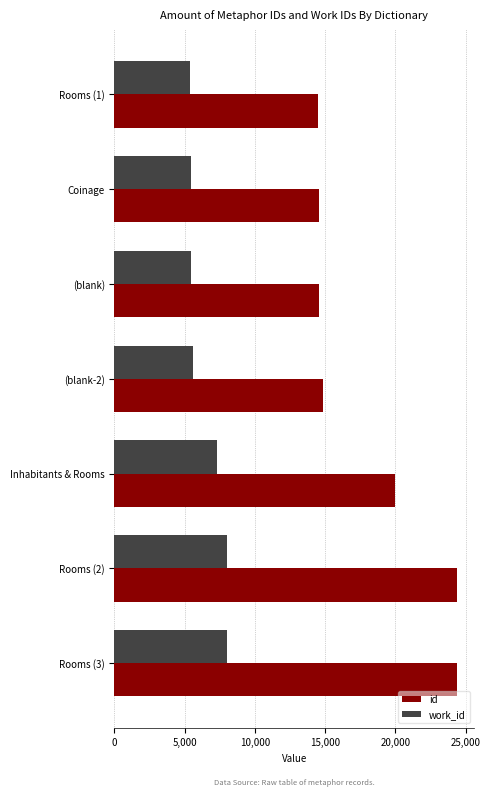

List the series in order of their overall mean, highest first.

id, work_id